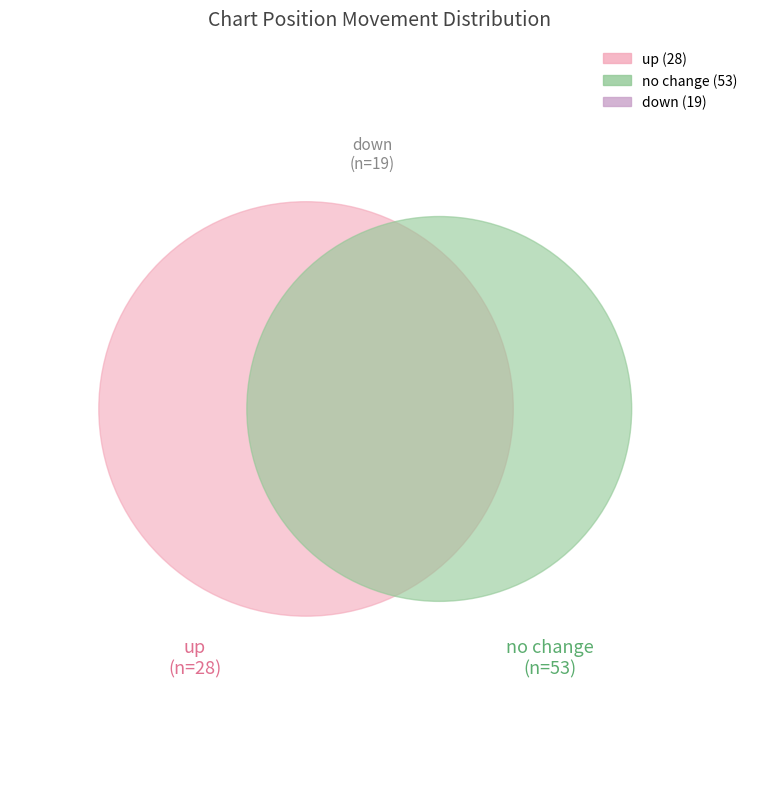

True or false: down accounts for 19% of the total.

True